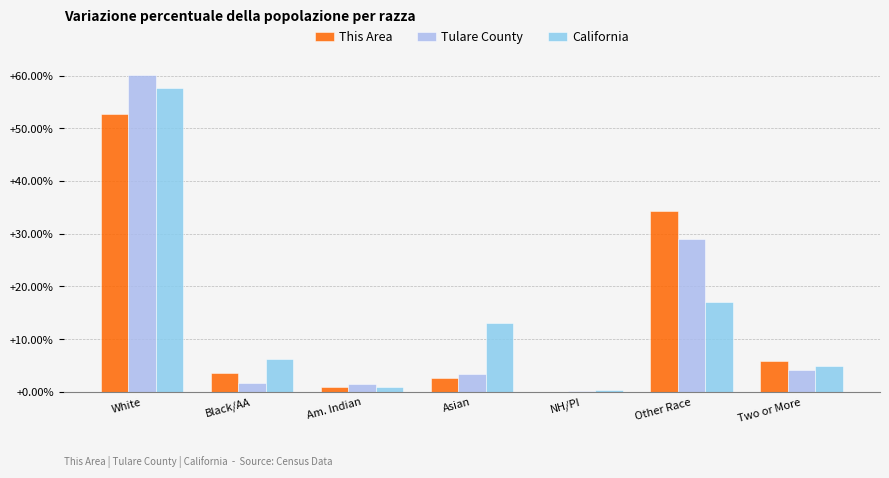

What is the sum of the Tulare County values at White and Other Race?

89.1